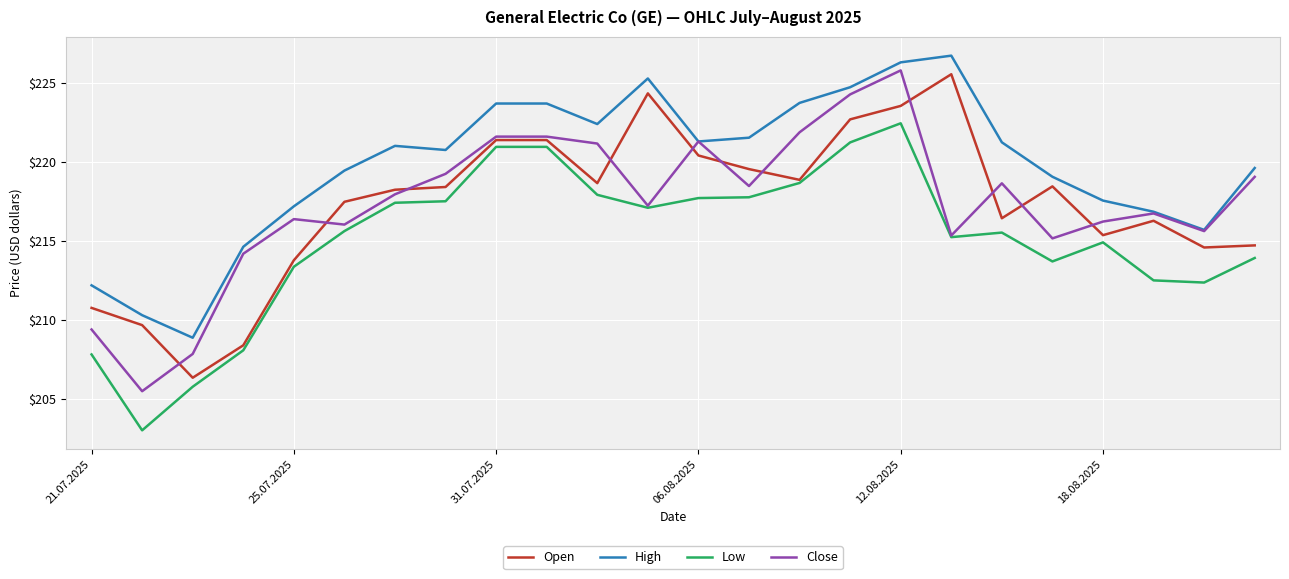

What are all the series names shown in the legend?

Open, High, Low, Close